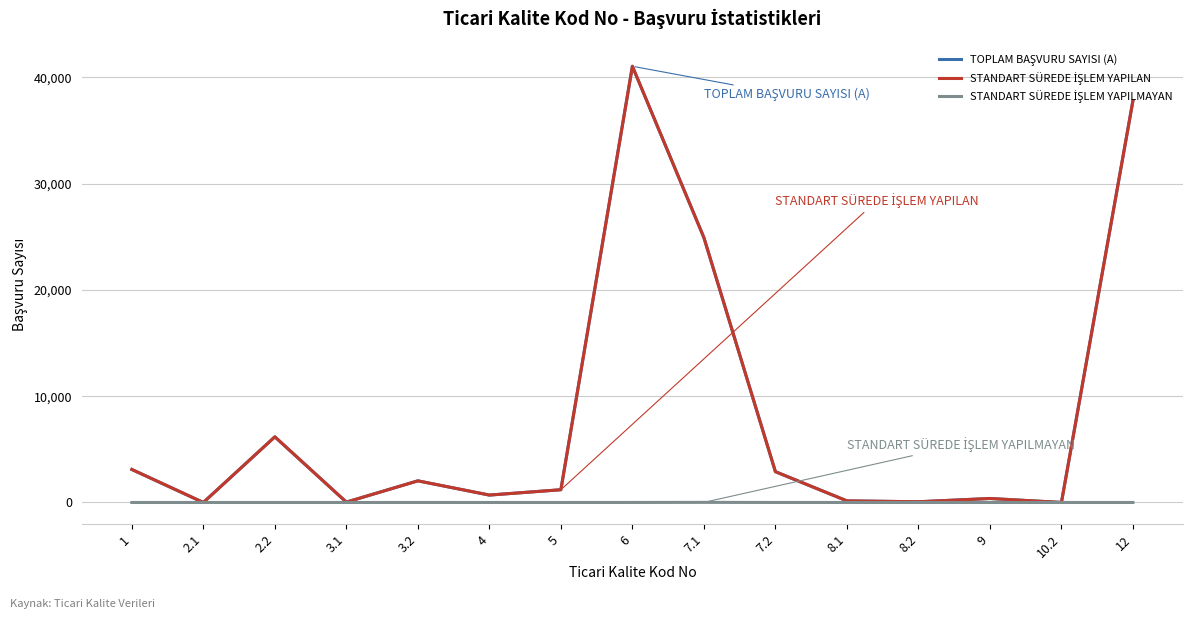

What are all the series names shown in the legend?

TOPLAM BAŞVURU SAYISI (A), STANDART SÜREDE İŞLEM YAPILAN, STANDART SÜREDE İŞLEM YAPILMAYAN